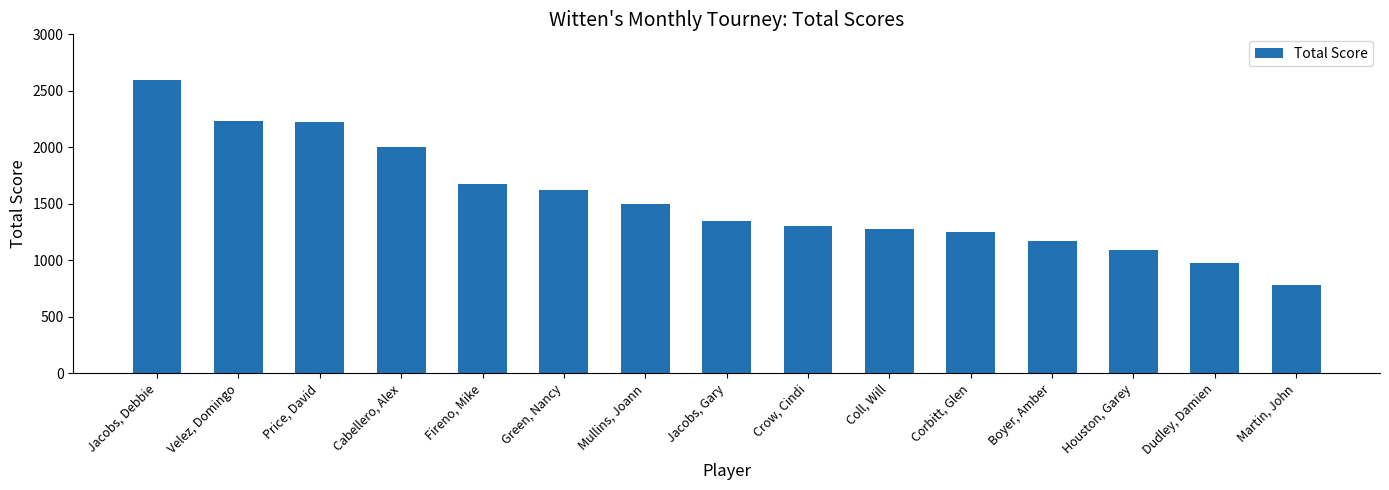

What value does the data have at Houston, Garey, to the nearest 50?

1100